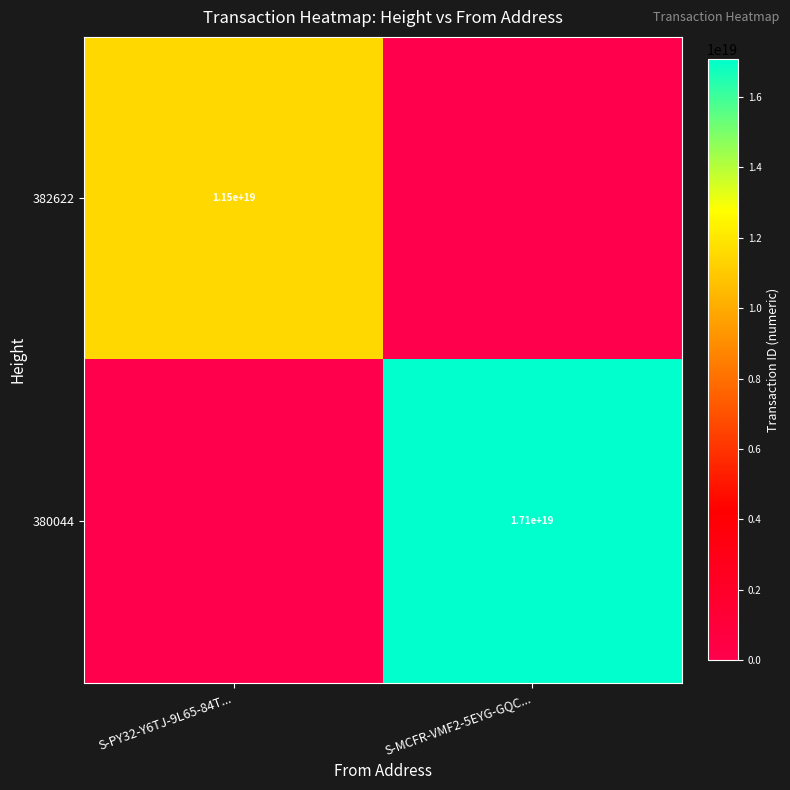

The 380044 series shows 4280428805569534976 at S-MCFR-VMF2-5EYG-GQC.... True or false?

False